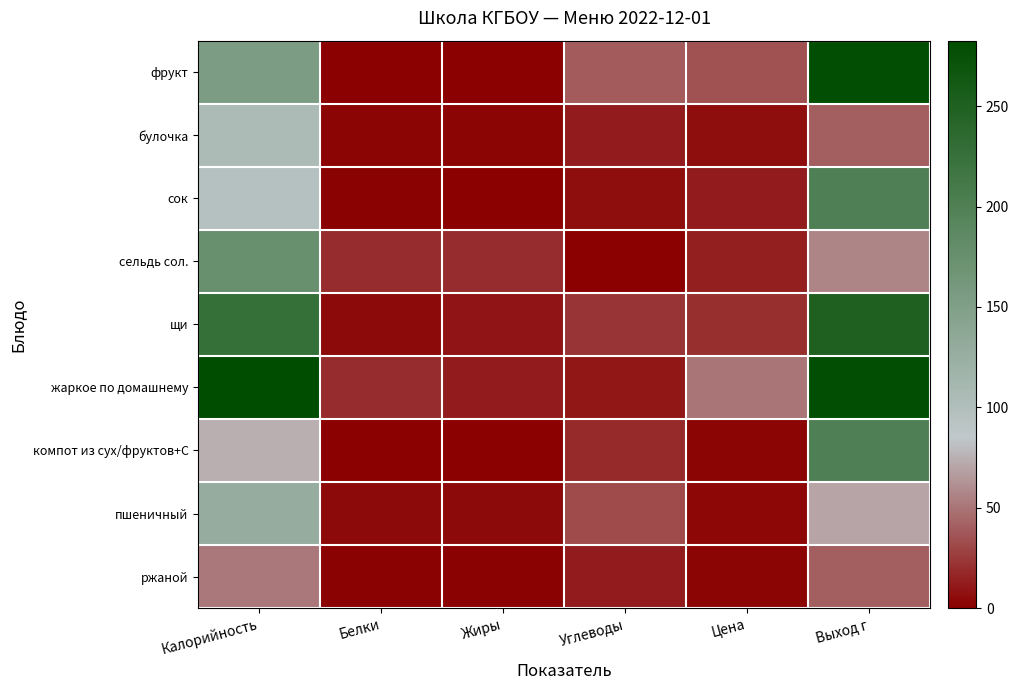

At how many categories does at least one series exceed 121?

2